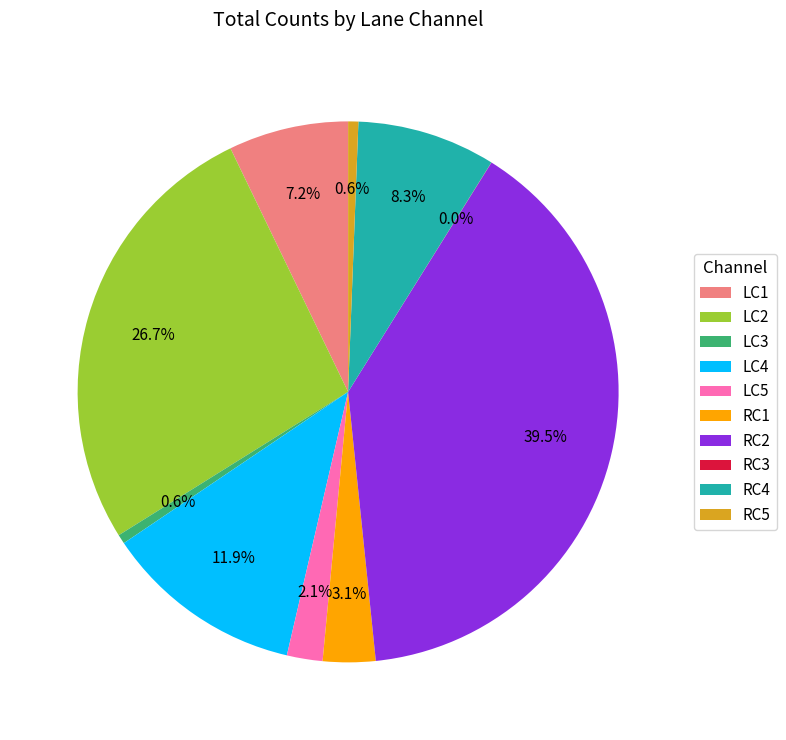

Between LC1 and LC4, which is larger?

LC4